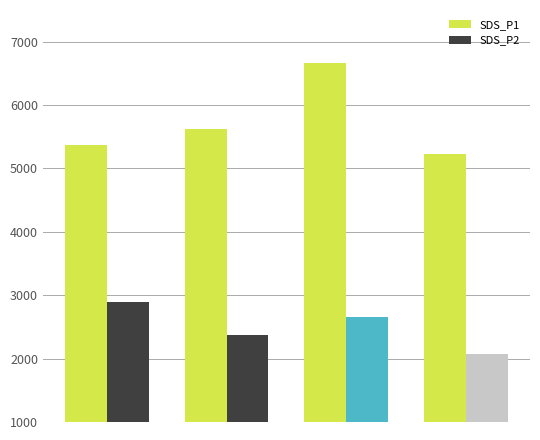

Which series has the largest range (max minus min)?

SDS_P1